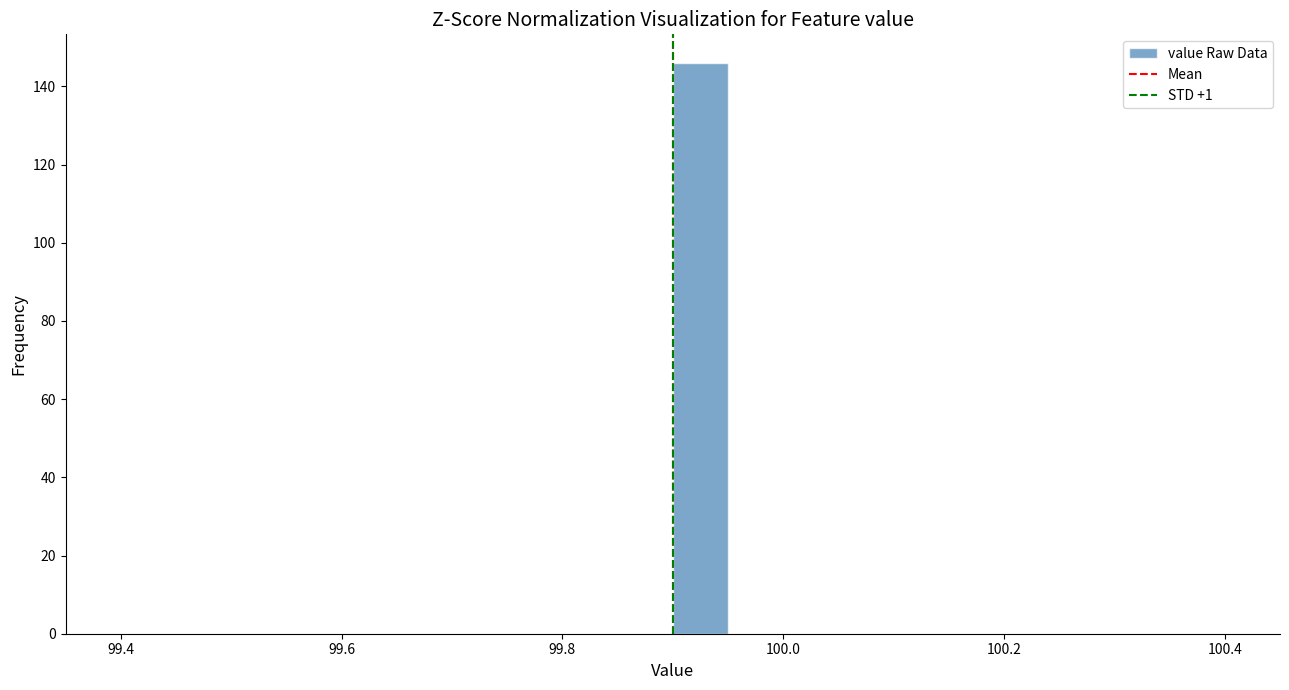

Read against the x-axis, roughly where is the centre of the tallest bar?

99.92